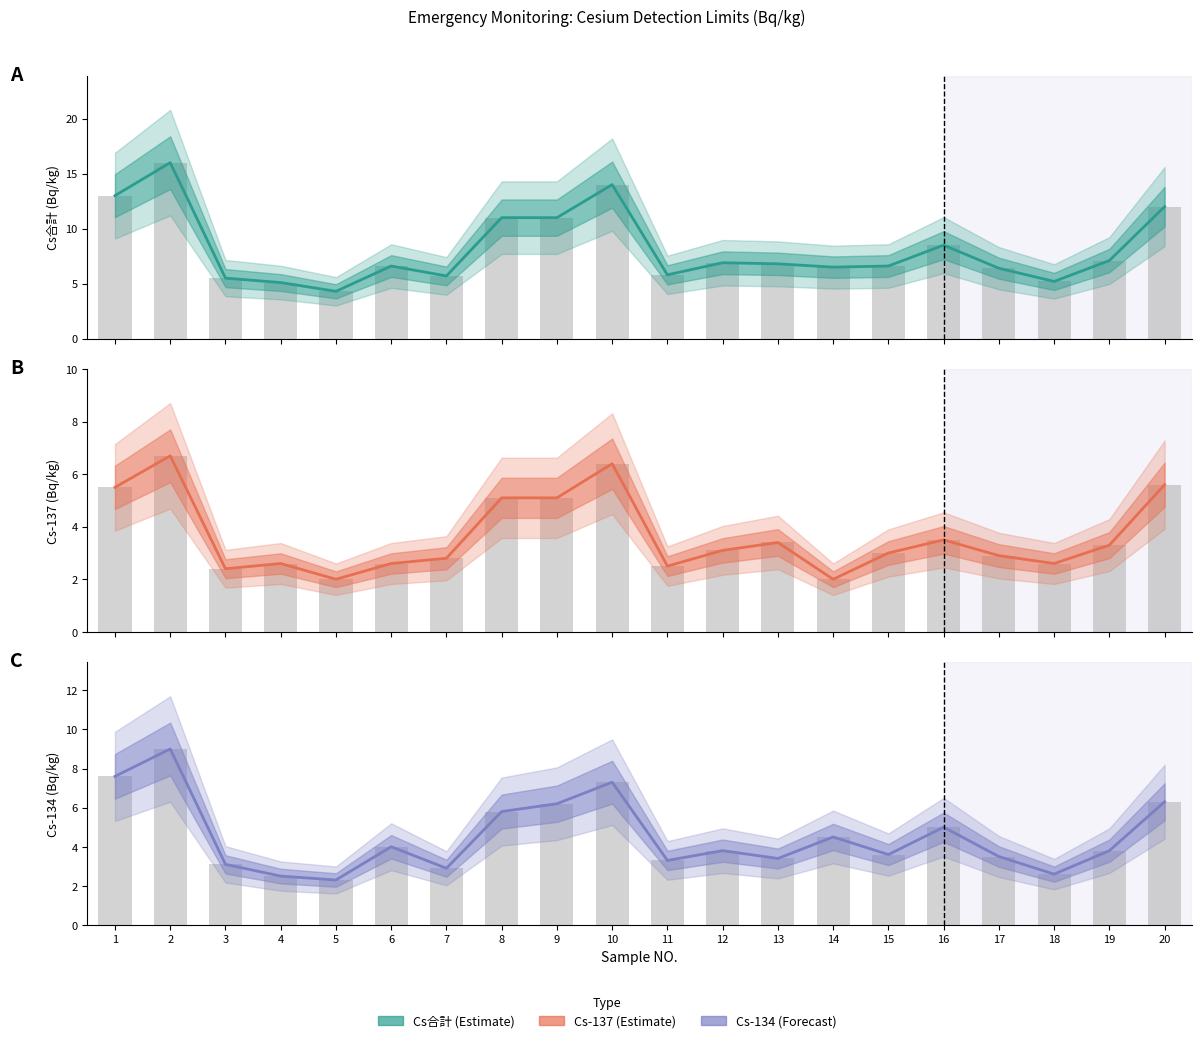

List the labels in order of Cs-137 value, largest first.

2, 10, 20, 1, 8, 9, 16, 13, 19, 12, 15, 17, 7, 4, 6, 18, 11, 3, 5, 14